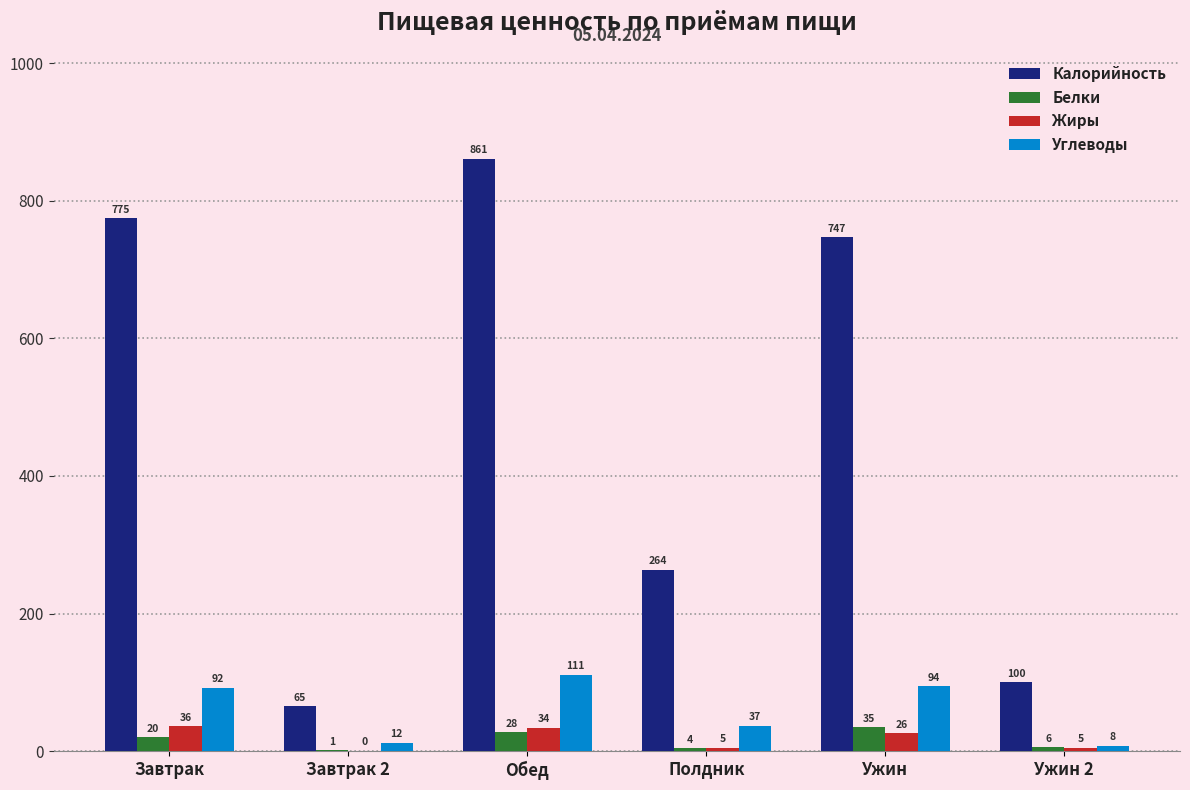

Between Завтрак and Завтрак 2, which series saw the biggest shift?

Калорийность